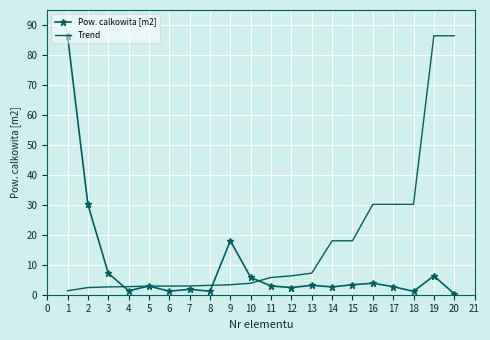

Where do Pow. calkowita [m2] and Trend first cross each other?

3 and 4